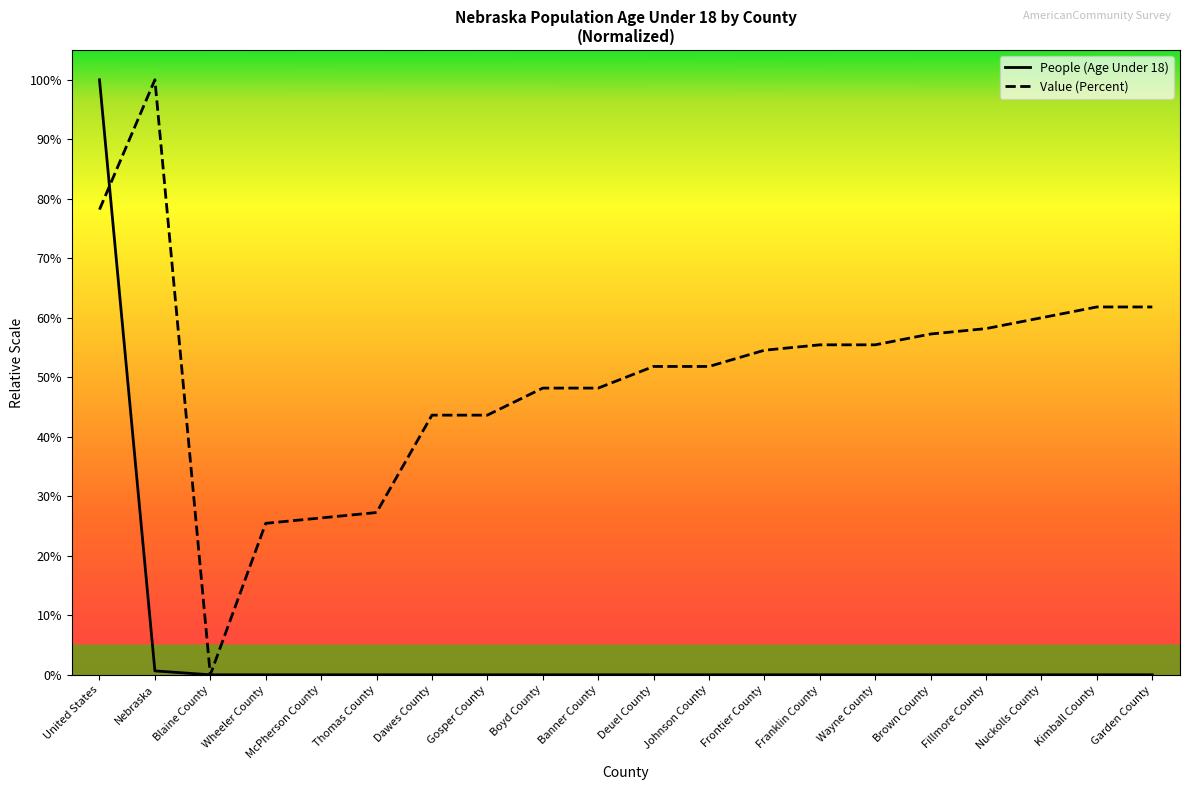

What is the label of the 10th point from the left?

Banner County